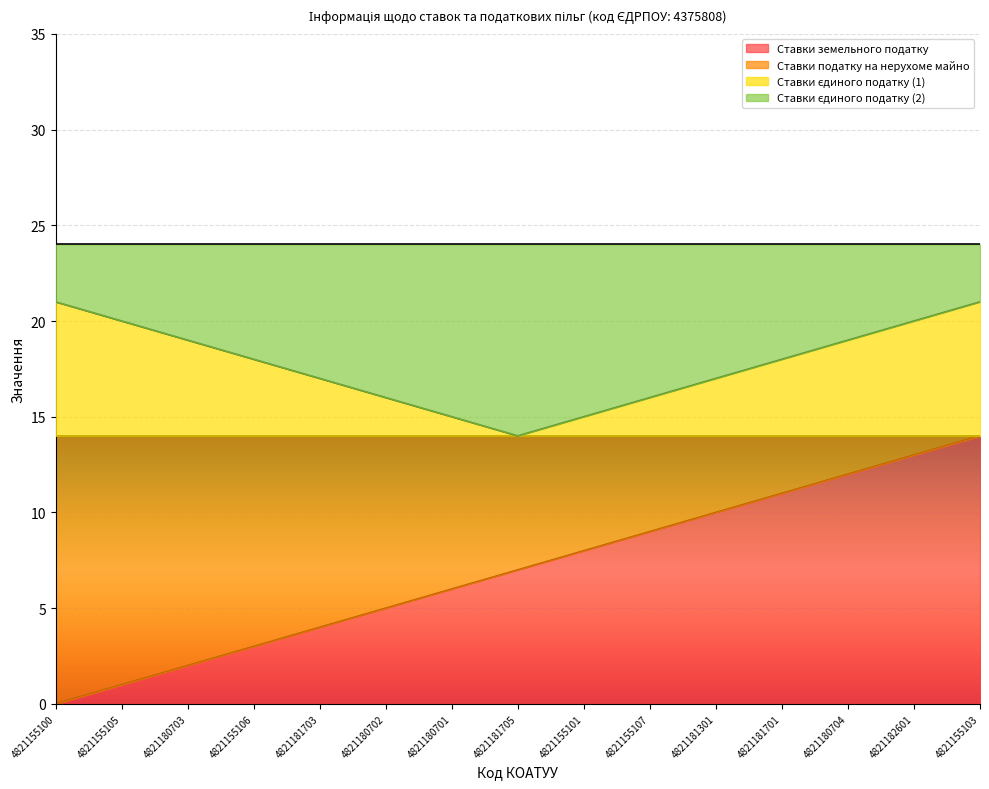

Count the Ставки єдиного податку (1) values in the range 16 to 20.

10